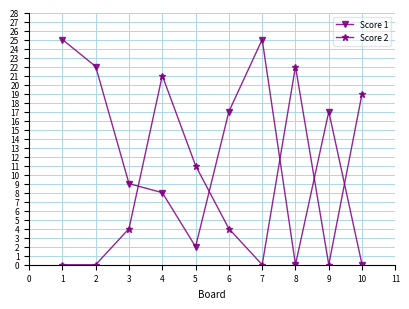

What is the approximate value of Score 1 at 5?

2